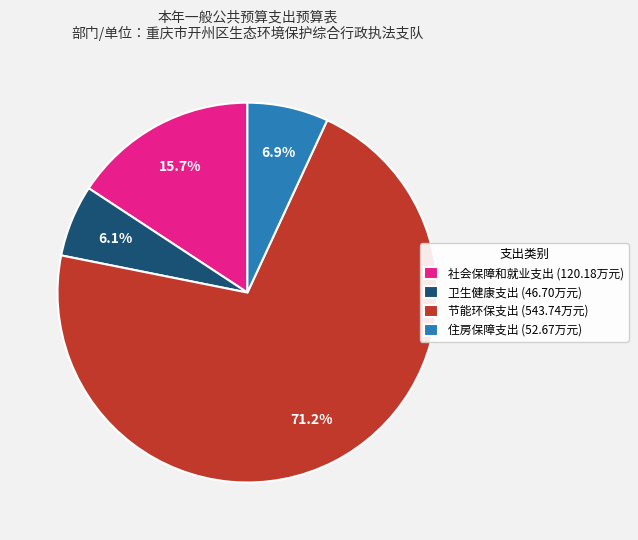

Between 节能环保支出 (543.74万元) and 住房保障支出 (52.67万元), which is larger?

节能环保支出 (543.74万元)